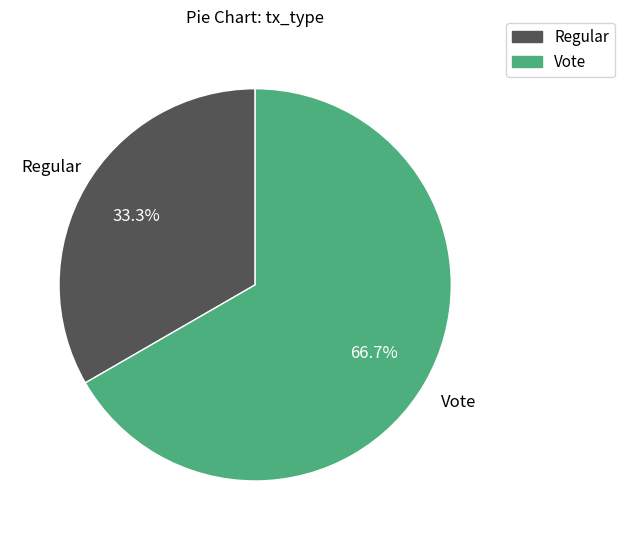

True or false: Regular accounts for 33% of the total.

True